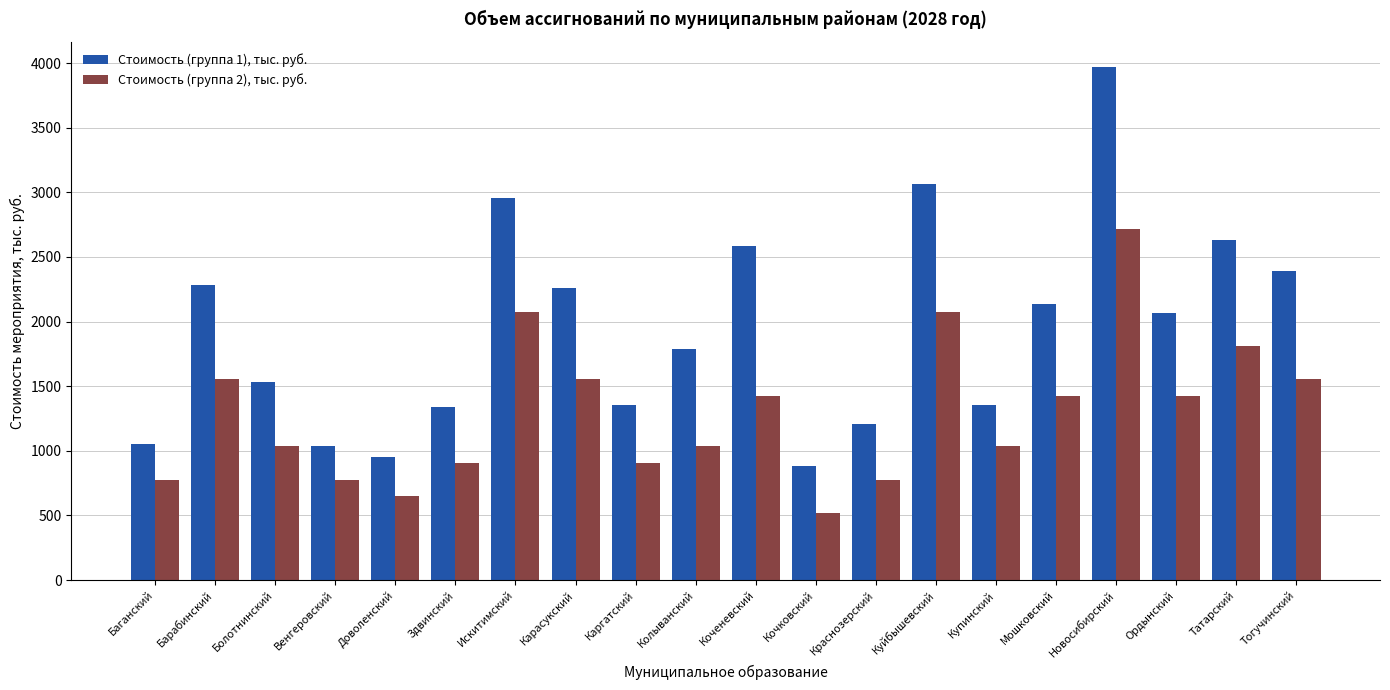

Is it true that Стоимость (группа 1), тыс. руб. equals 2392.7 at Тогучинский?

True